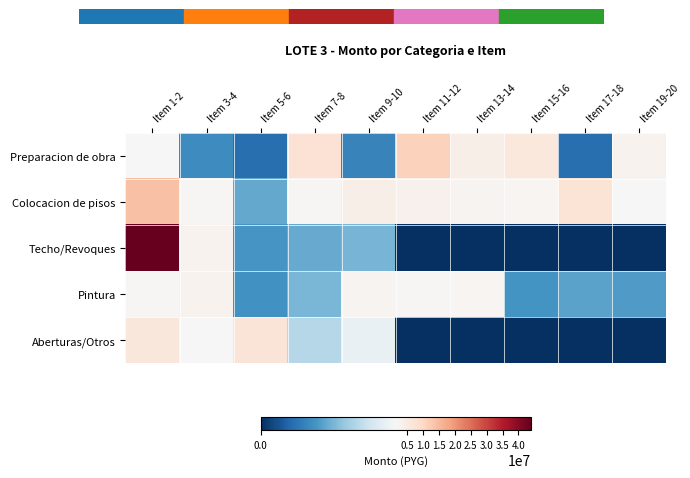

At how many categories does at least one series exceed 40549607?

1